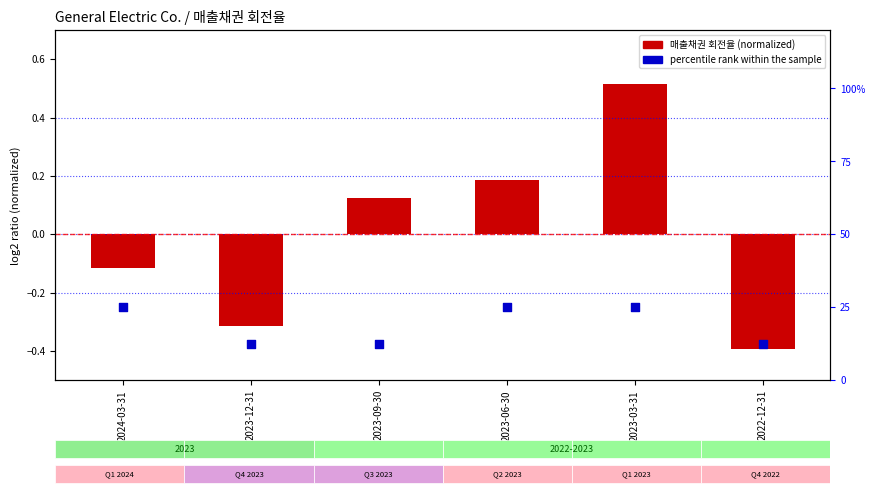

At which category is the sum across all series the highest?

2023-03-31